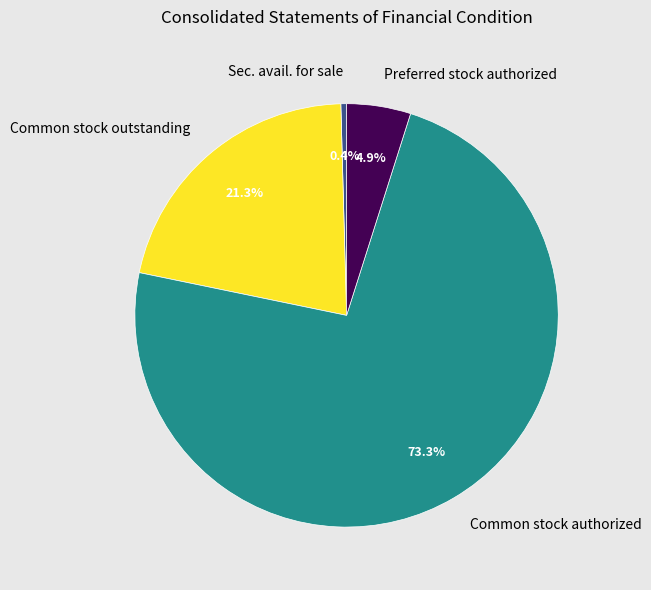

How many segments does this pie chart have?

4